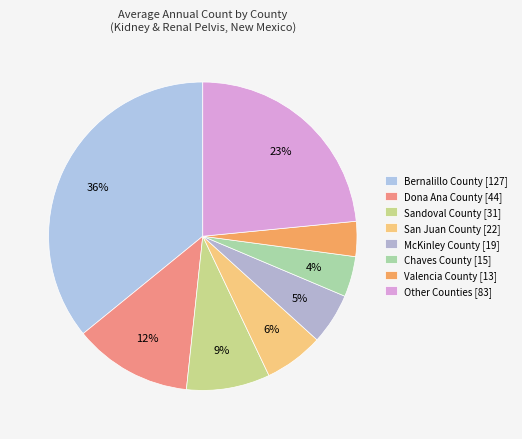

How many slices are in this pie chart?

8